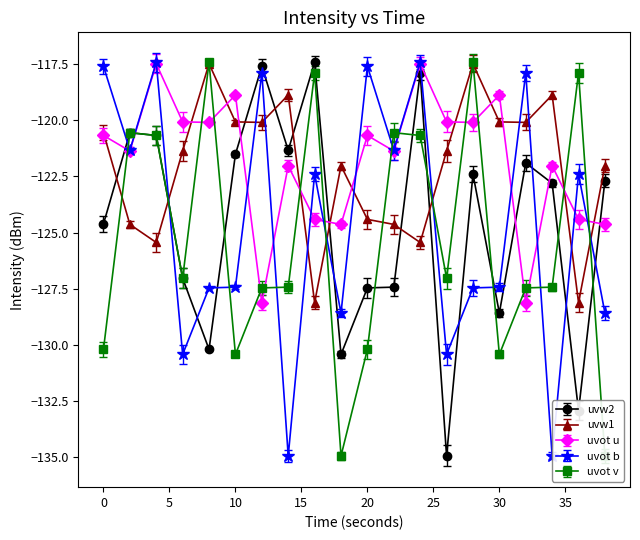

What is the minimum value for uvw1?

-128.1